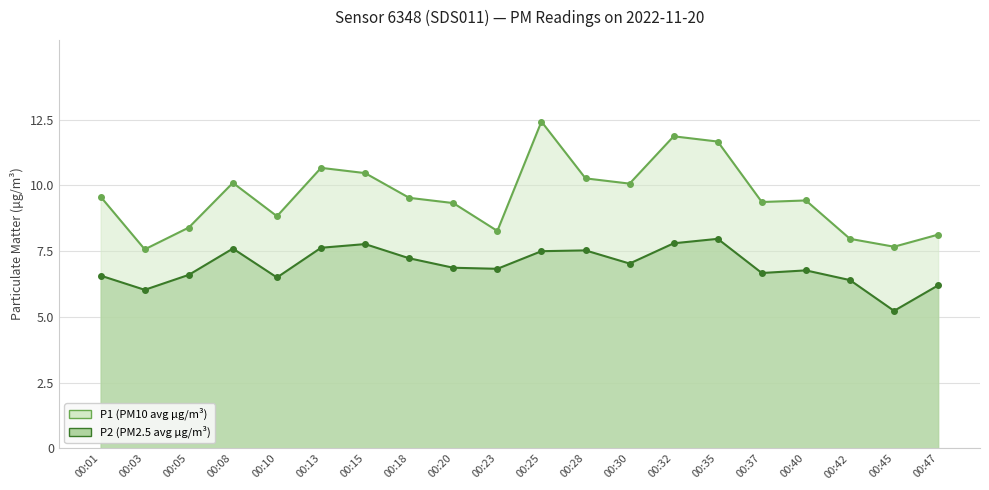

True or false: P2 (PM2.5) has a value of 11.1 at 00:32.

False